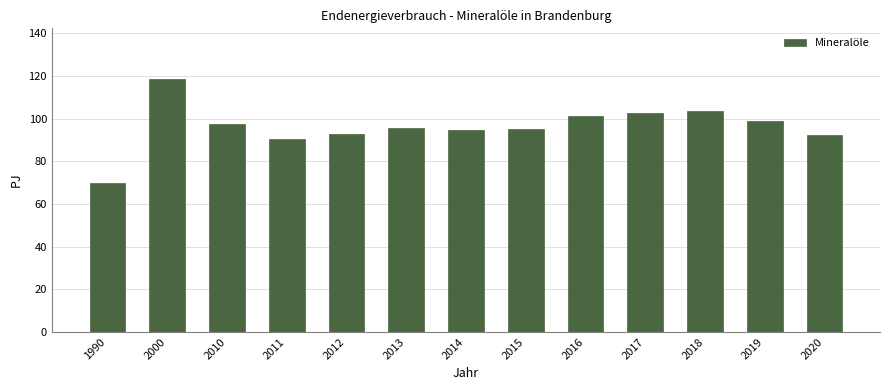

The chart shows a value of 97.6 at 2010. True or false?

True